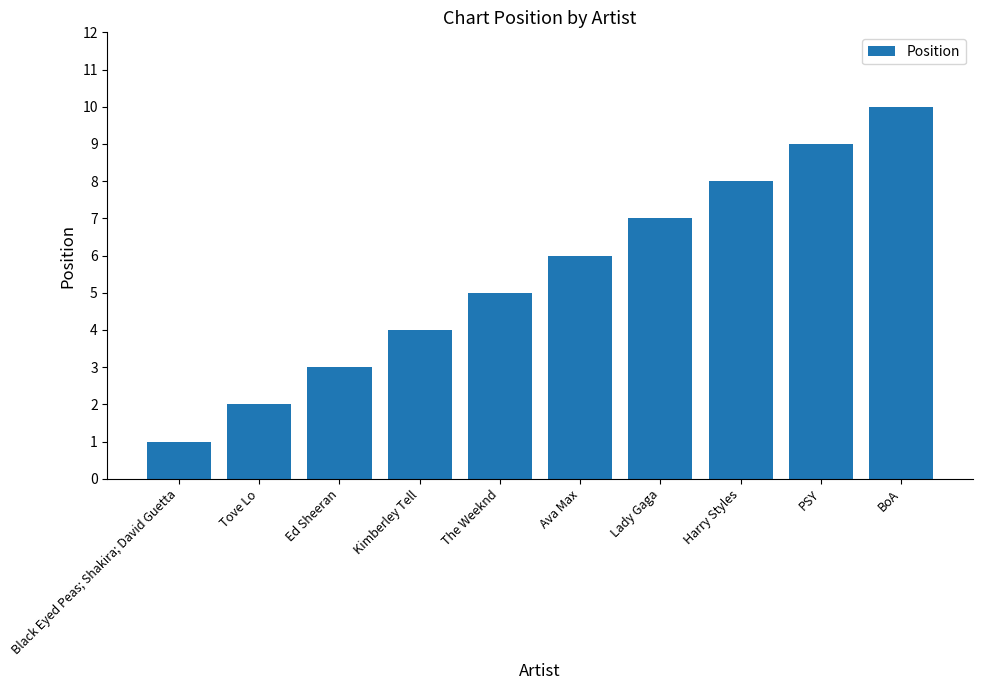

Is it true that the value at Kimberley Tell is 4?

True